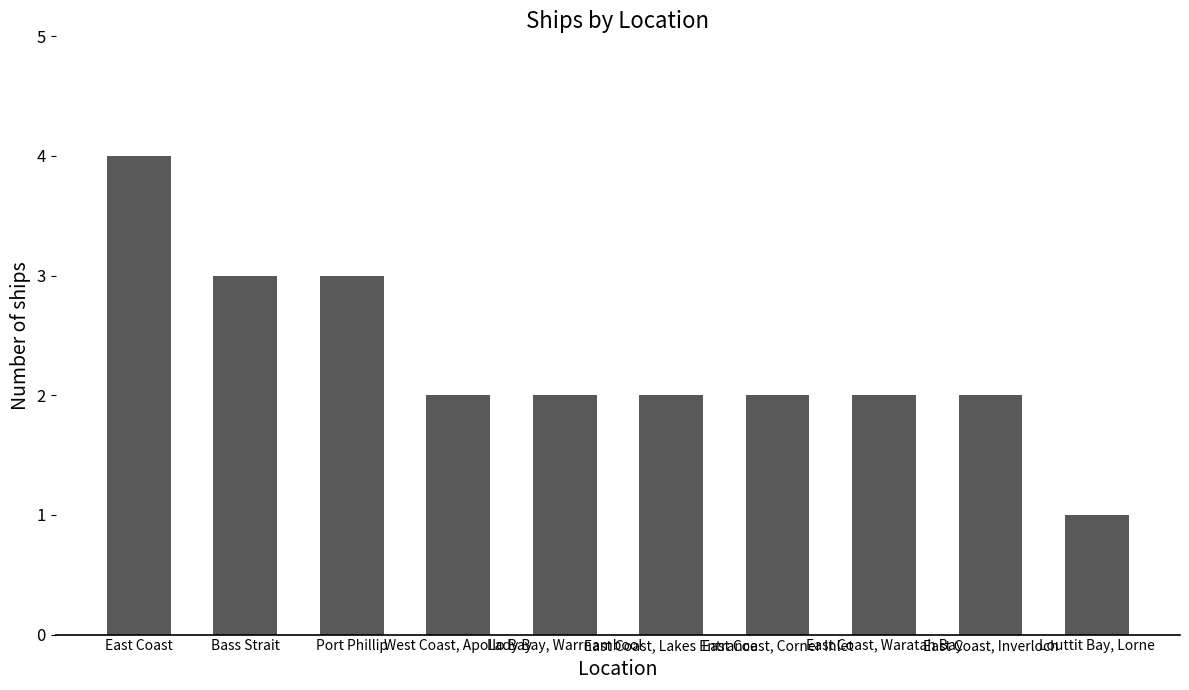

What is the change in value from Port Phillip to Lady Bay, Warrnambool?

-1